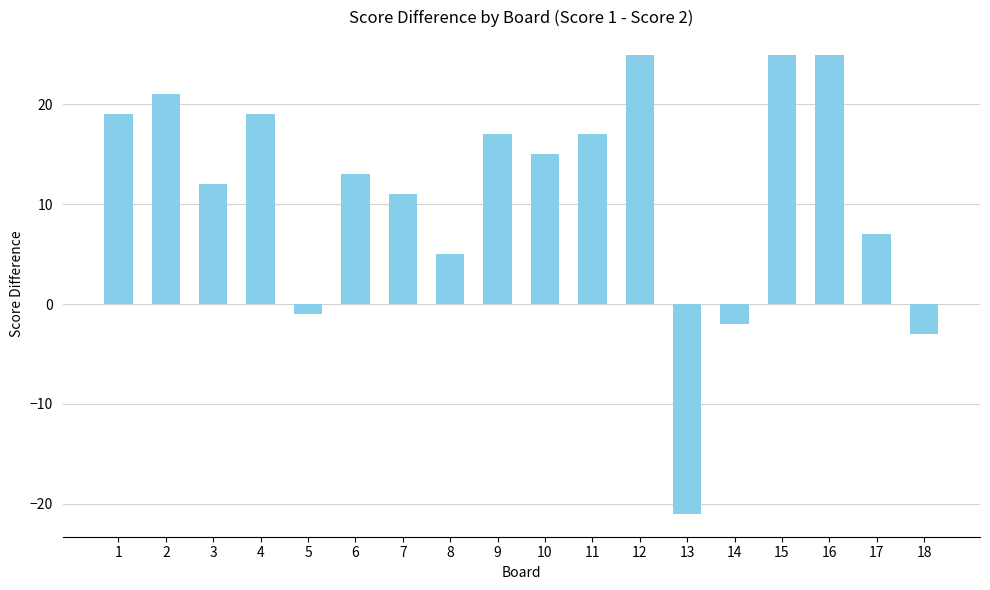

What is the sum of the values at 18 and 11?

14